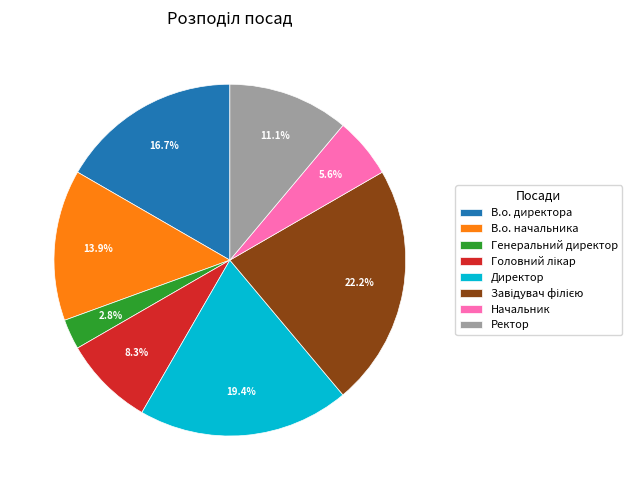

What portion of the pie excludes Директор?

80.6%